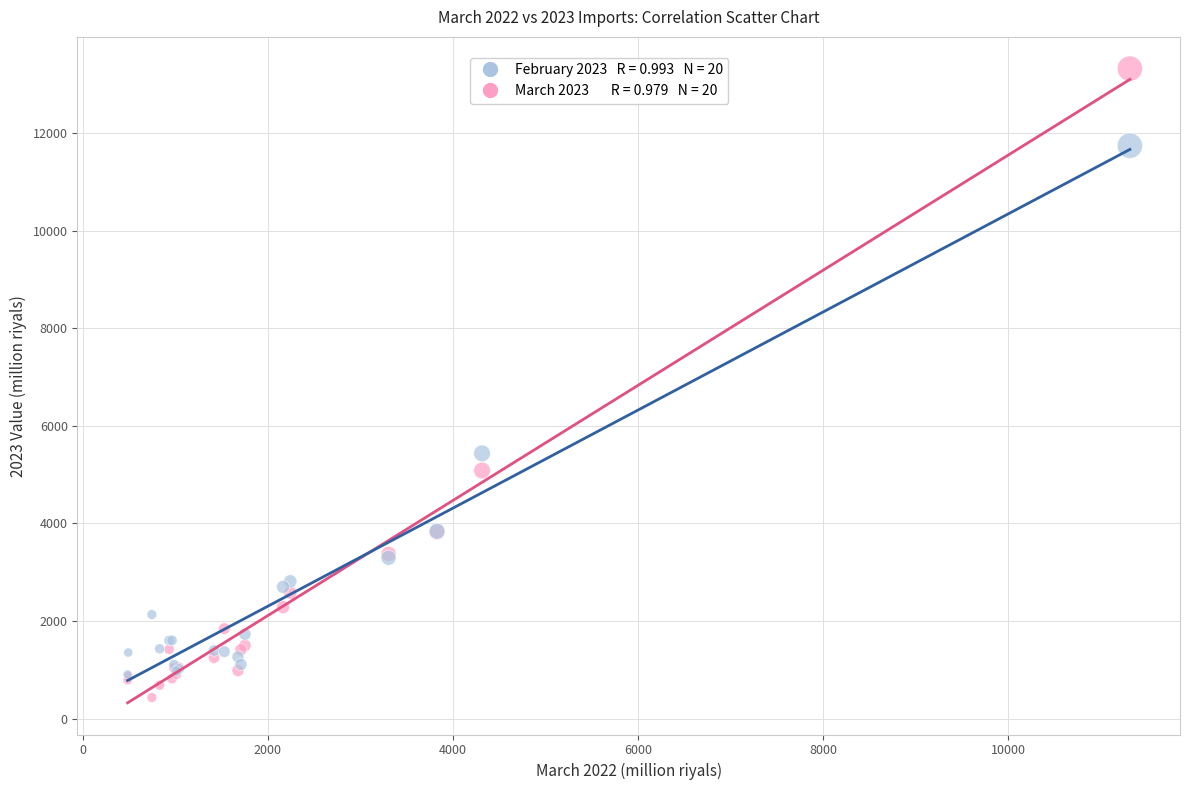

Across all series, what Y value is closest to 6876?

5436.1